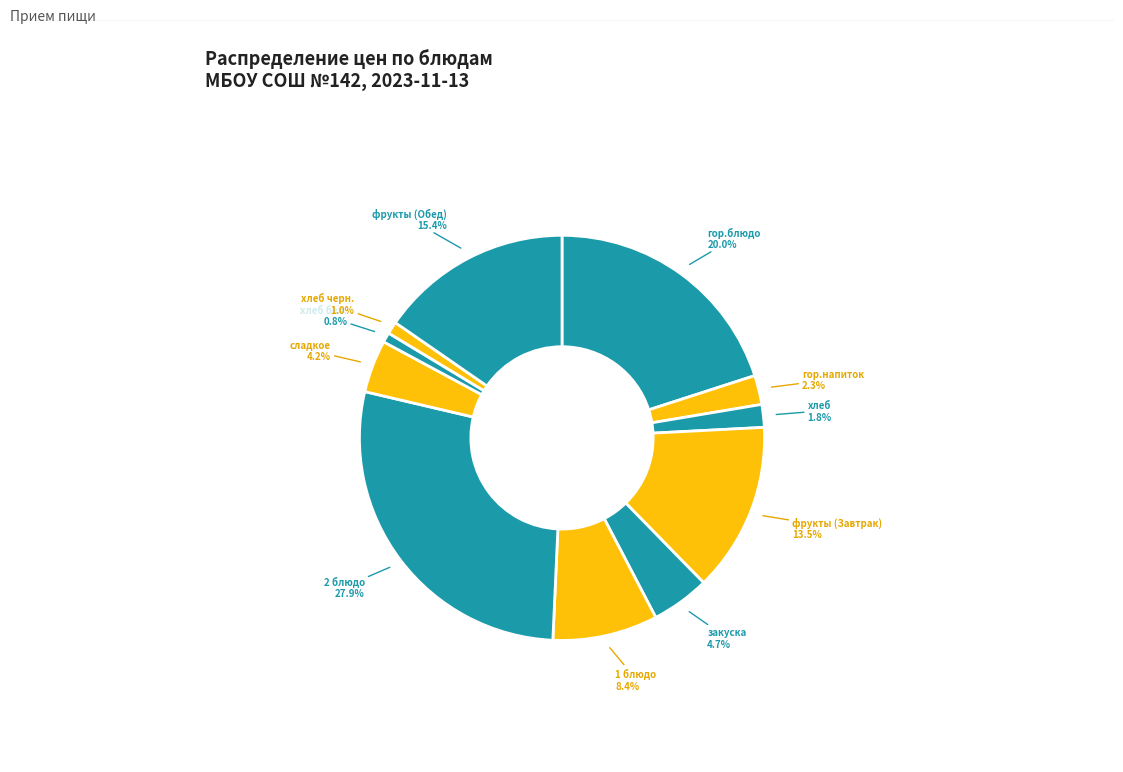

How many segments does this pie chart have?

11